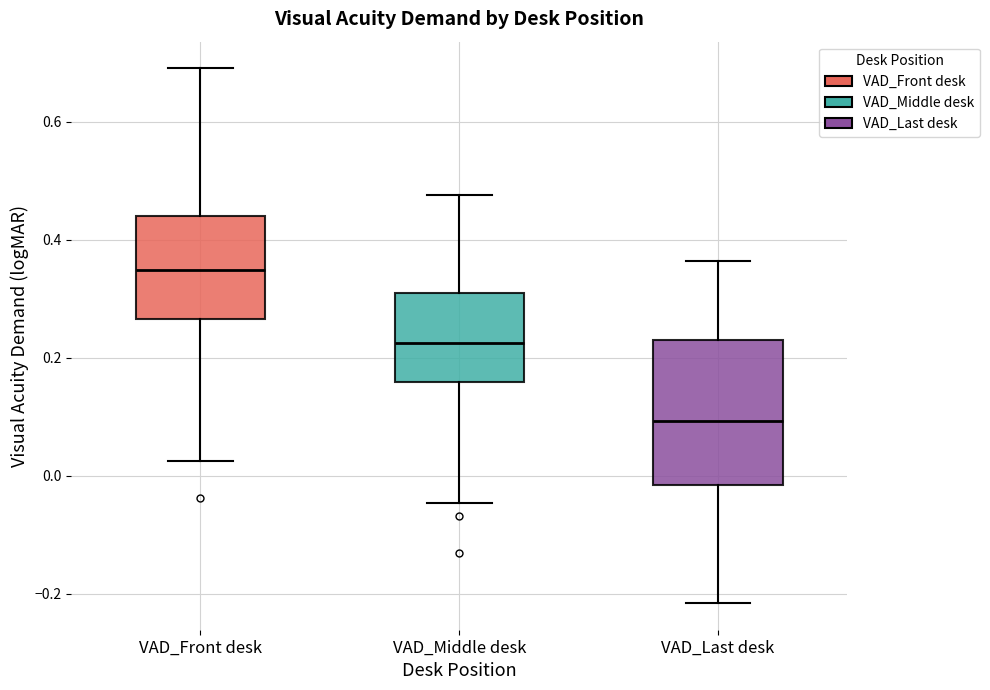

Which box is the tallest, from its lower edge to its upper edge?

VAD_Last desk